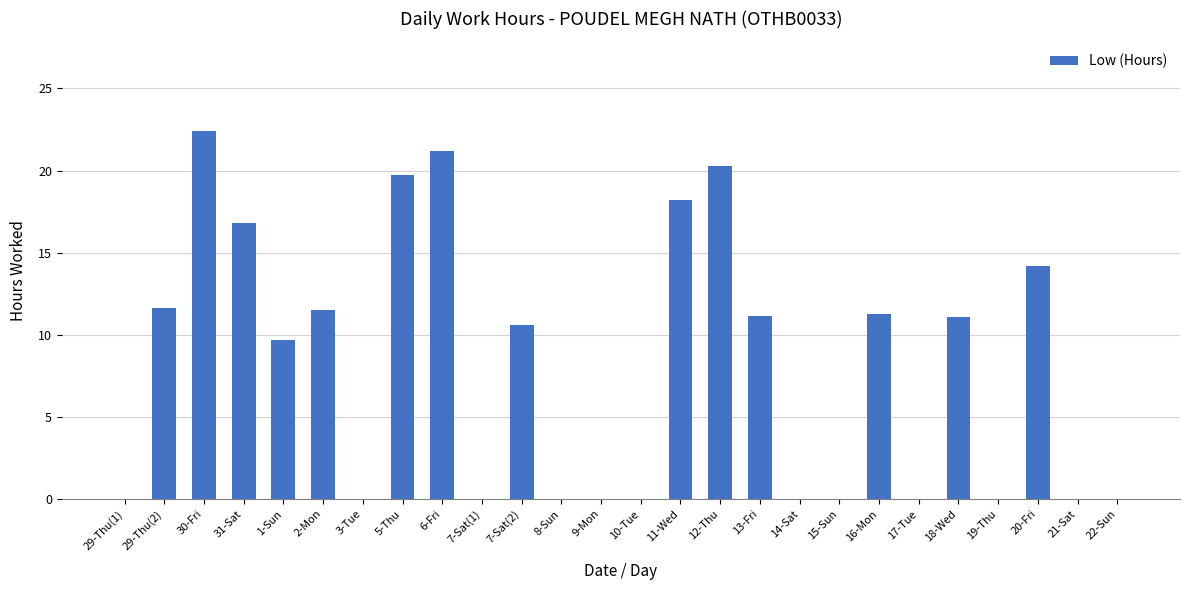

What is the ratio of the value at 6-Fri to the value at 7-Sat(2)?

2.0